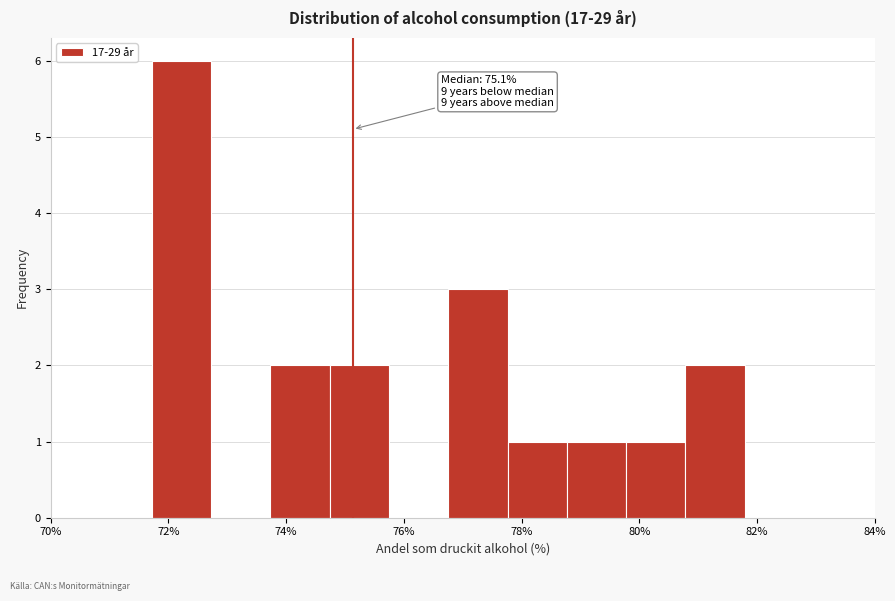

Which range on the x-axis has the tallest bar?

71.8 to 72.8